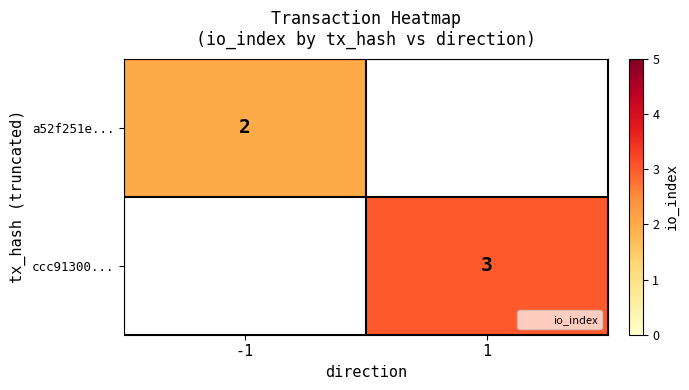

Rank the series at -1 from highest to lowest value.

a52f251e..., ccc91300...